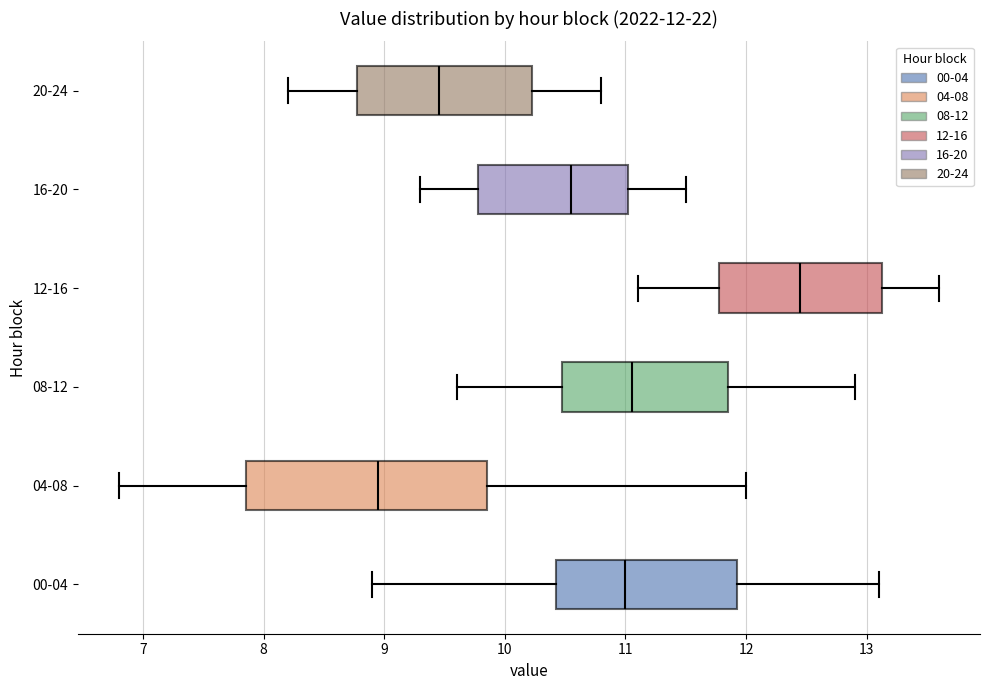

Which box has the furthest to the left median line?

04-08